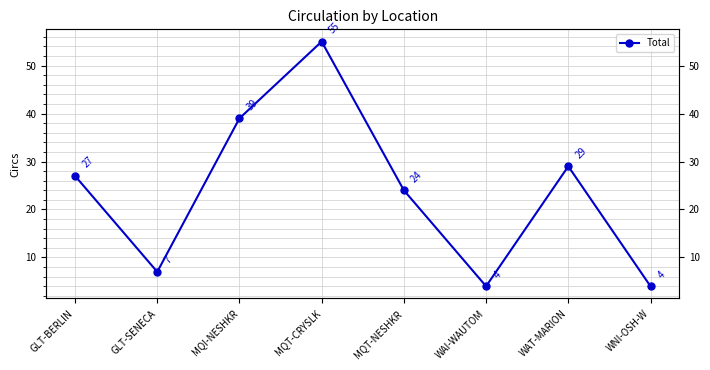

What is the change in value from MQT-NESHKR to WAI-WAUTOM?

-20